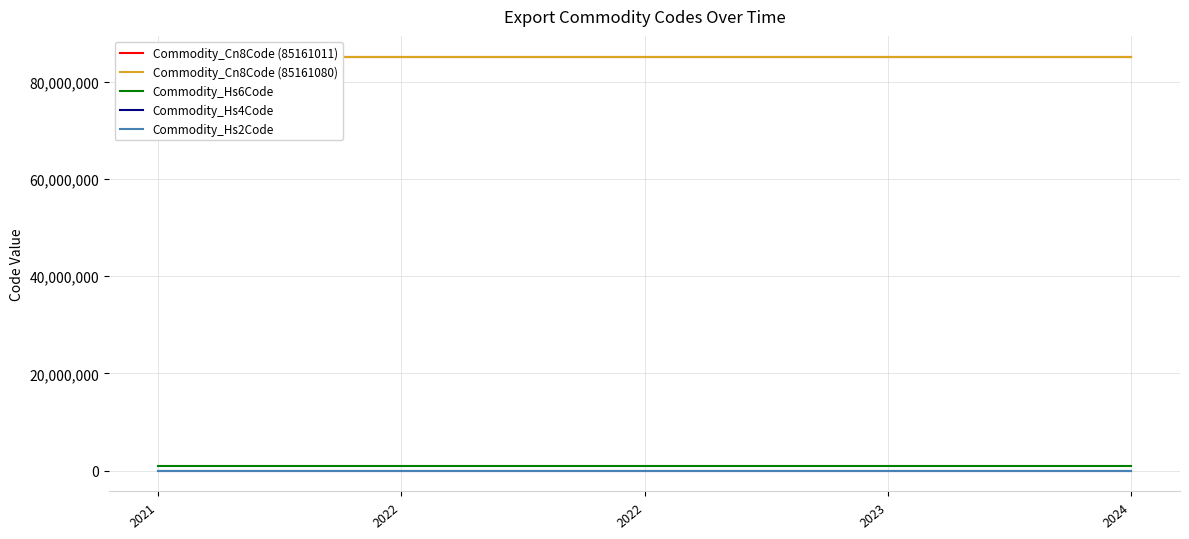

What is the value of the Commodity_Cn8Code (85161011) point at the 2nd from the left?

85161011